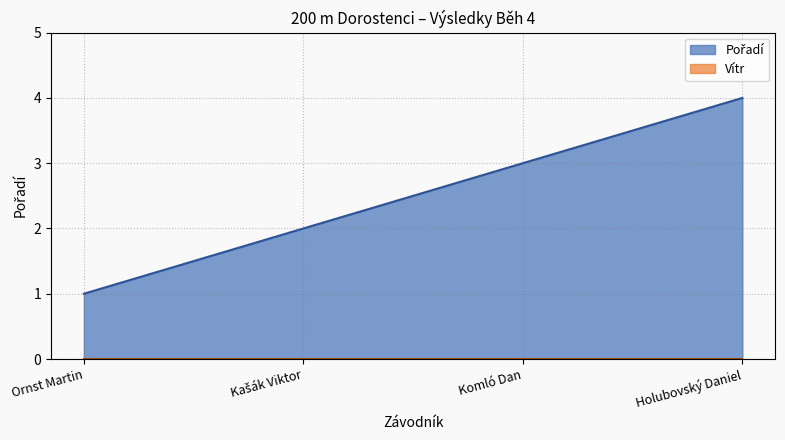

True or false: the data shows 1 at Komló Dan.

False